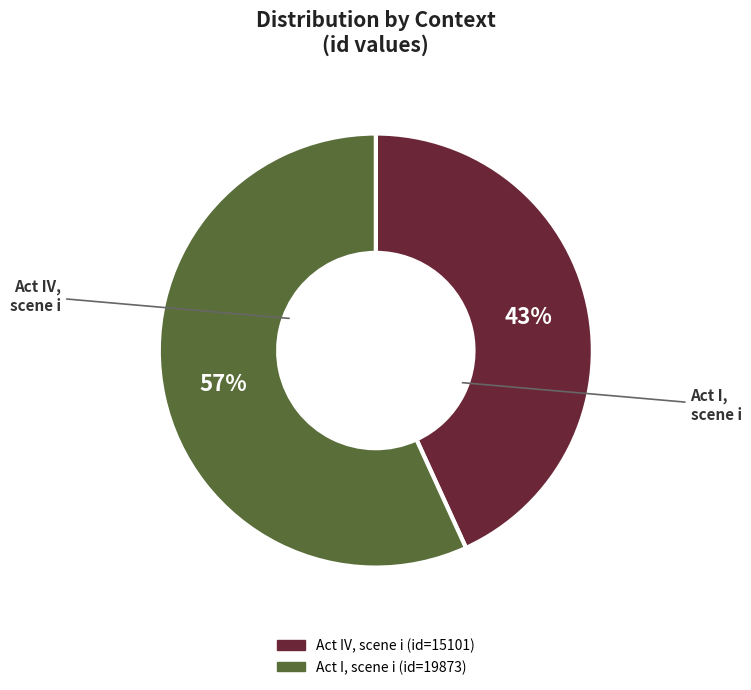

To the nearest percent, what is the combined percentage of Act IV, scene i and Act I, scene i?

100%